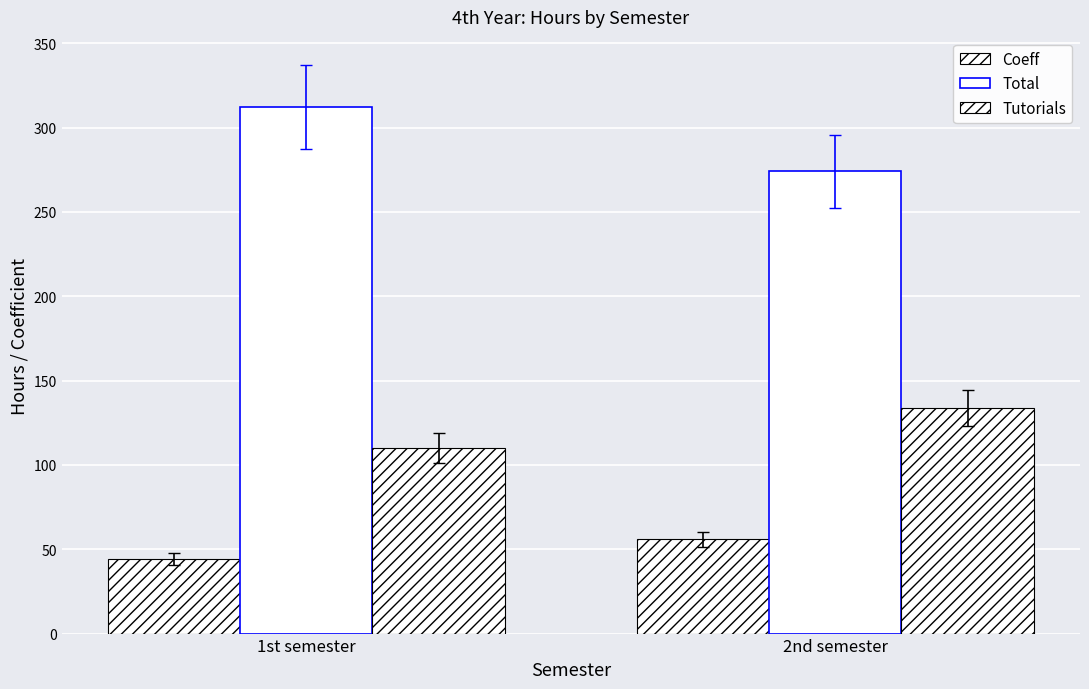

What position from the right is 1st semester?

2